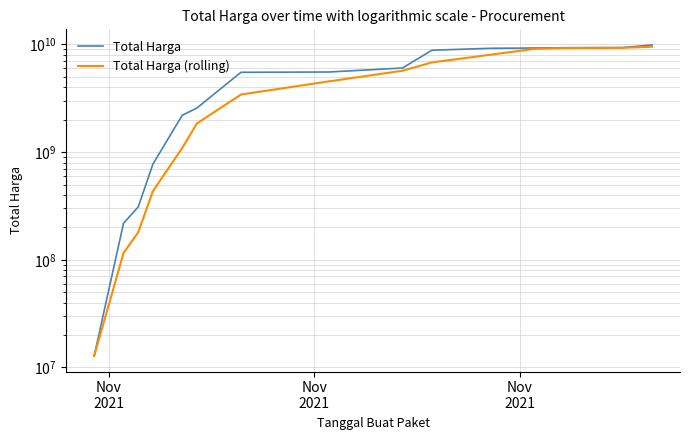

Is it true that Total Harga (rolling) equals 3658389995.1 at 9?

False